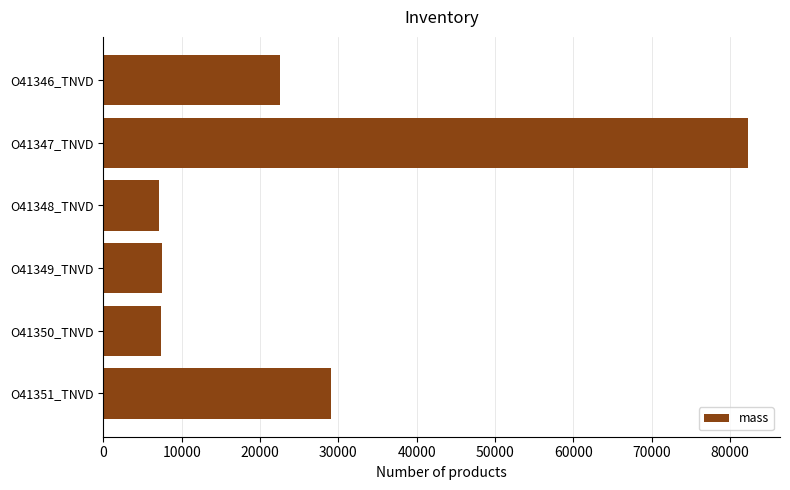

How many data points are less than 22565?

3